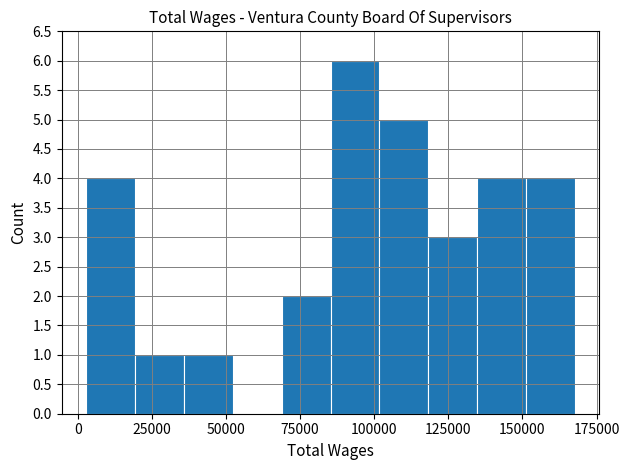

Read against the x-axis, roughly where is the centre of the tallest bar?

95000